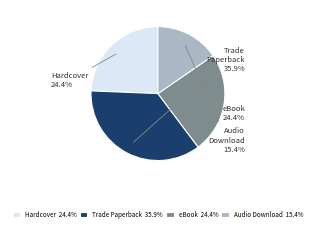

Which has a higher value, eBook or Audio Download?

eBook